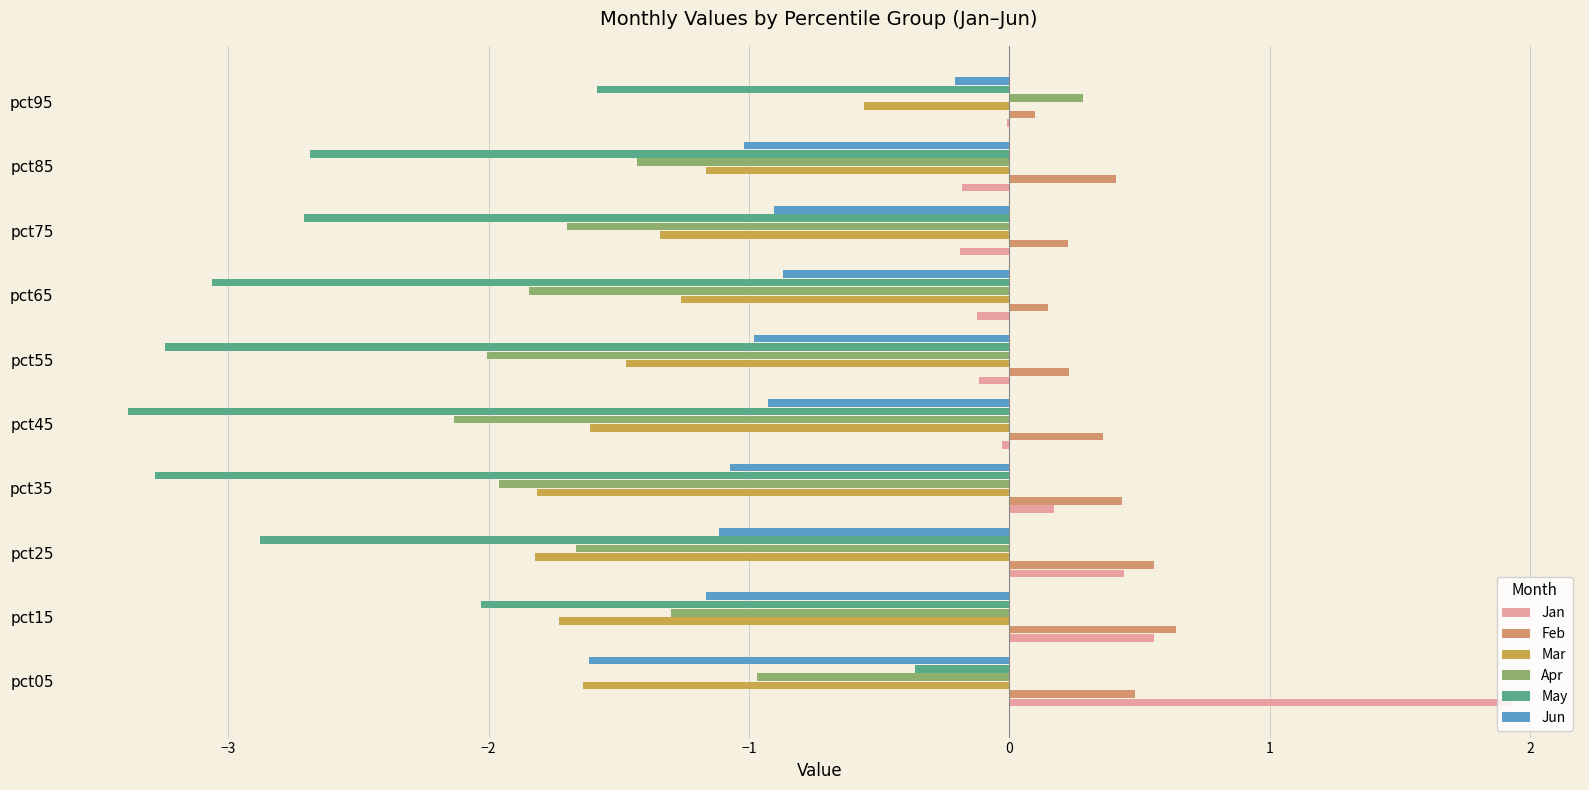

Is the value of Feb at pct75 greater than the value of Jun at pct95?

Yes